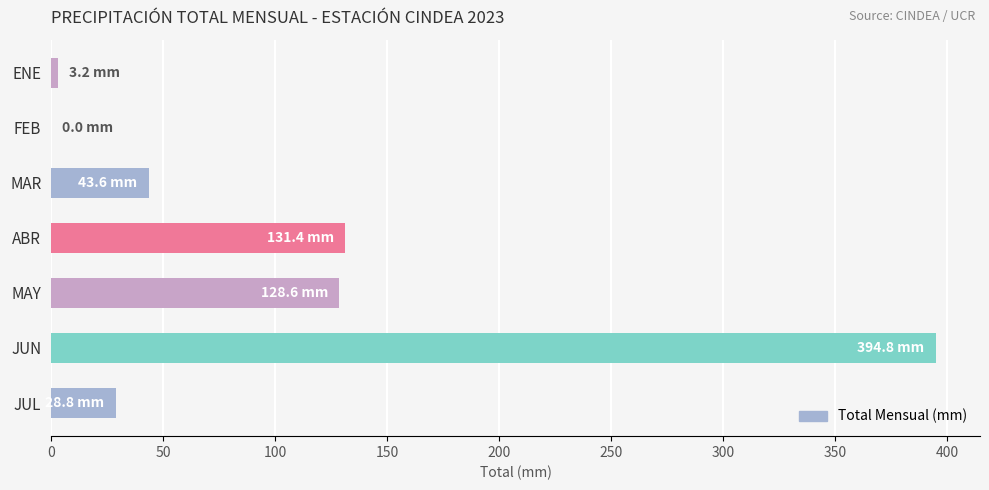

What is the sum of all values?

730.4